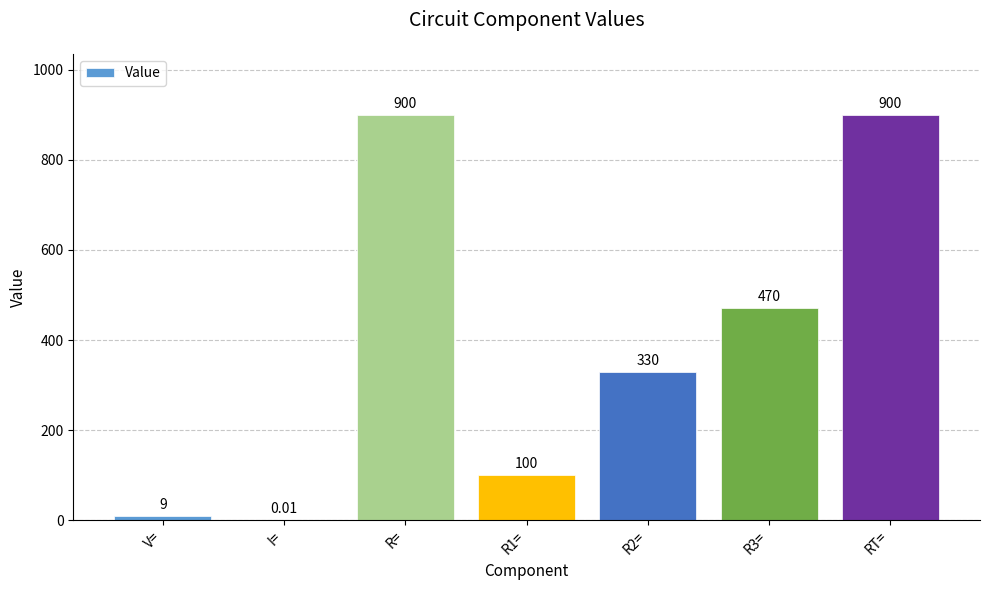

What is the sum of the values at R3= and R2=?

800.0